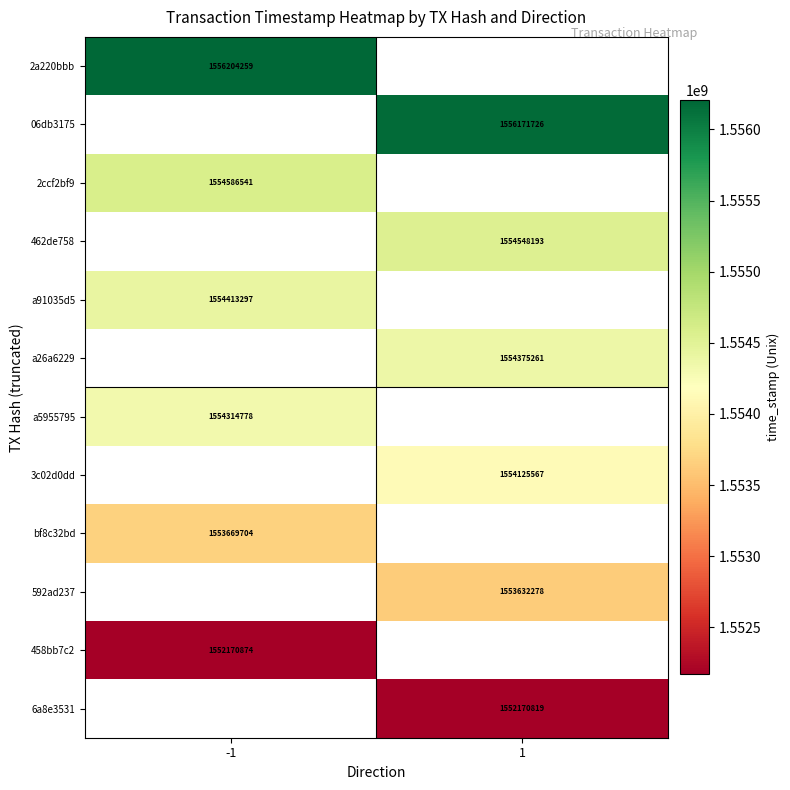

What is the greatest value displayed?

1556204259.0